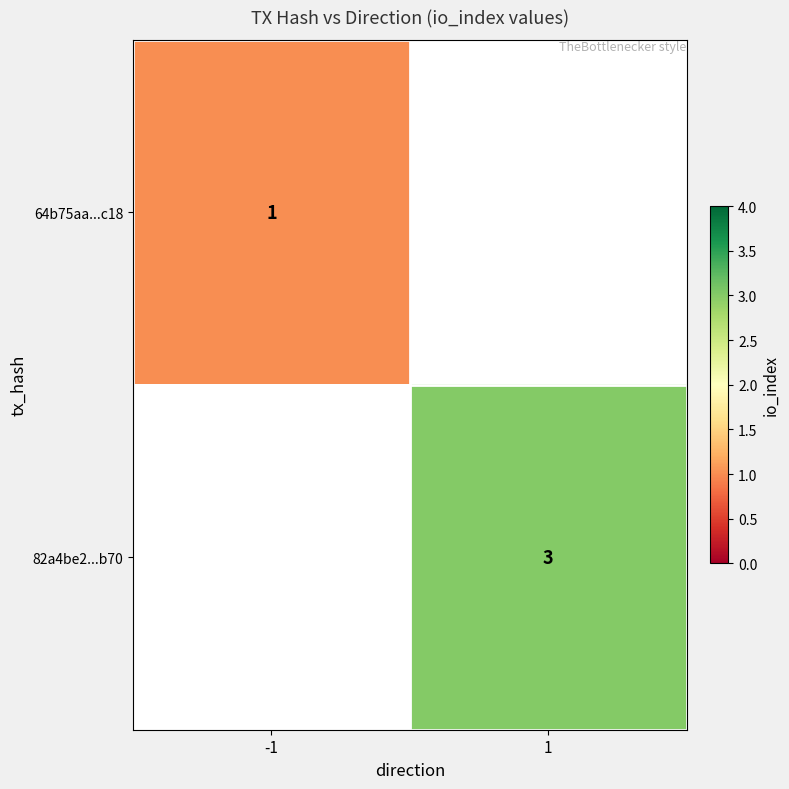

True or false: 82a4be2...b70 has a value of 4.3 at 1.

False